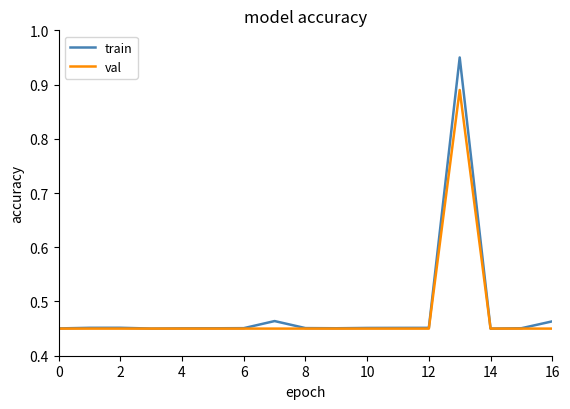

In train, how many points are higher than both neighbors (excluding endpoints)?

3